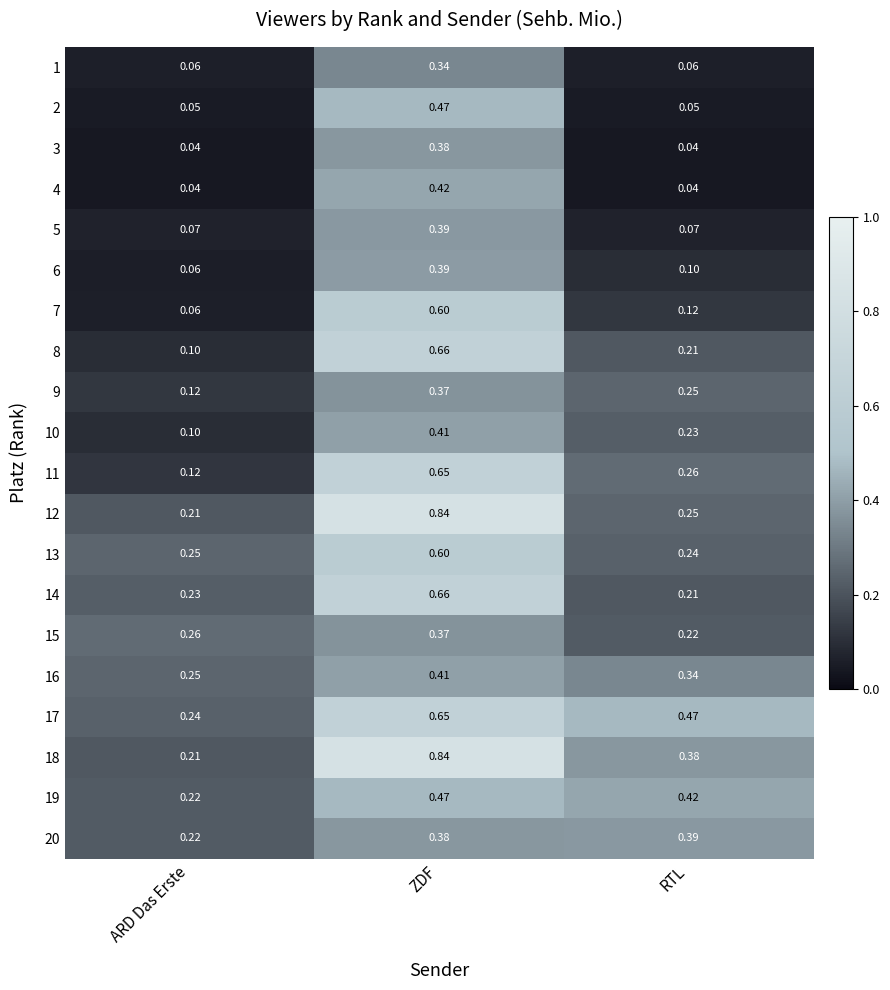

Is the value of 15 at ZDF greater than the value of 13 at ZDF?

No